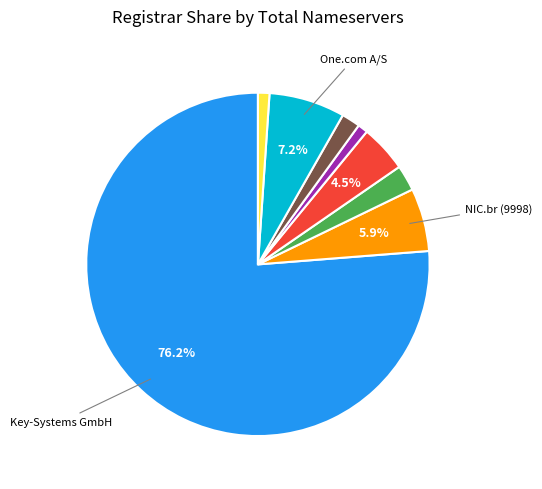

Is there a majority slice in this chart?

Yes